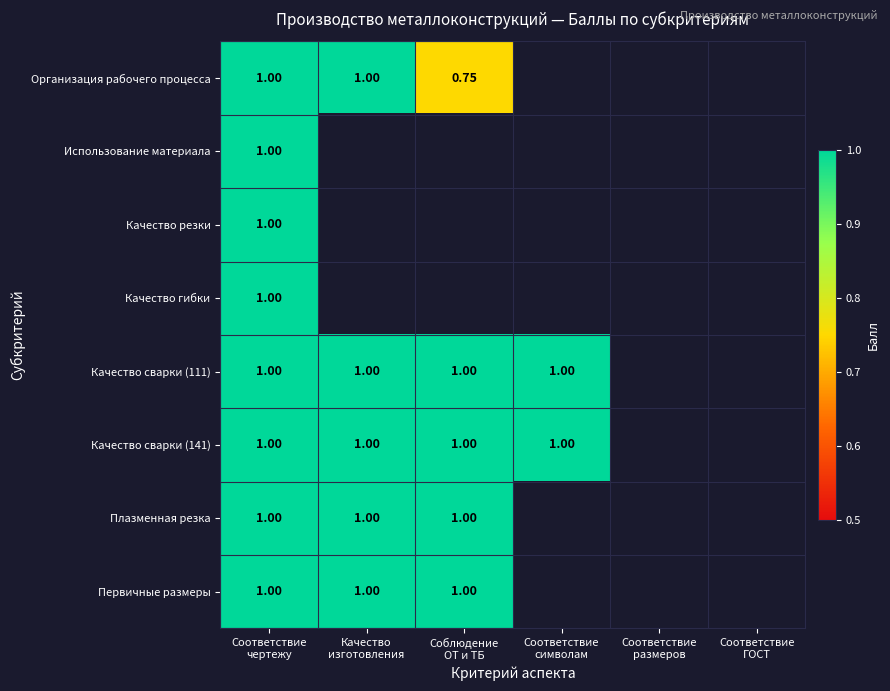

Is the value of Плазменная резка at Соблюдение ОТ и ТБ greater than the value of Первичные размеры at Соответствие размеров?

No